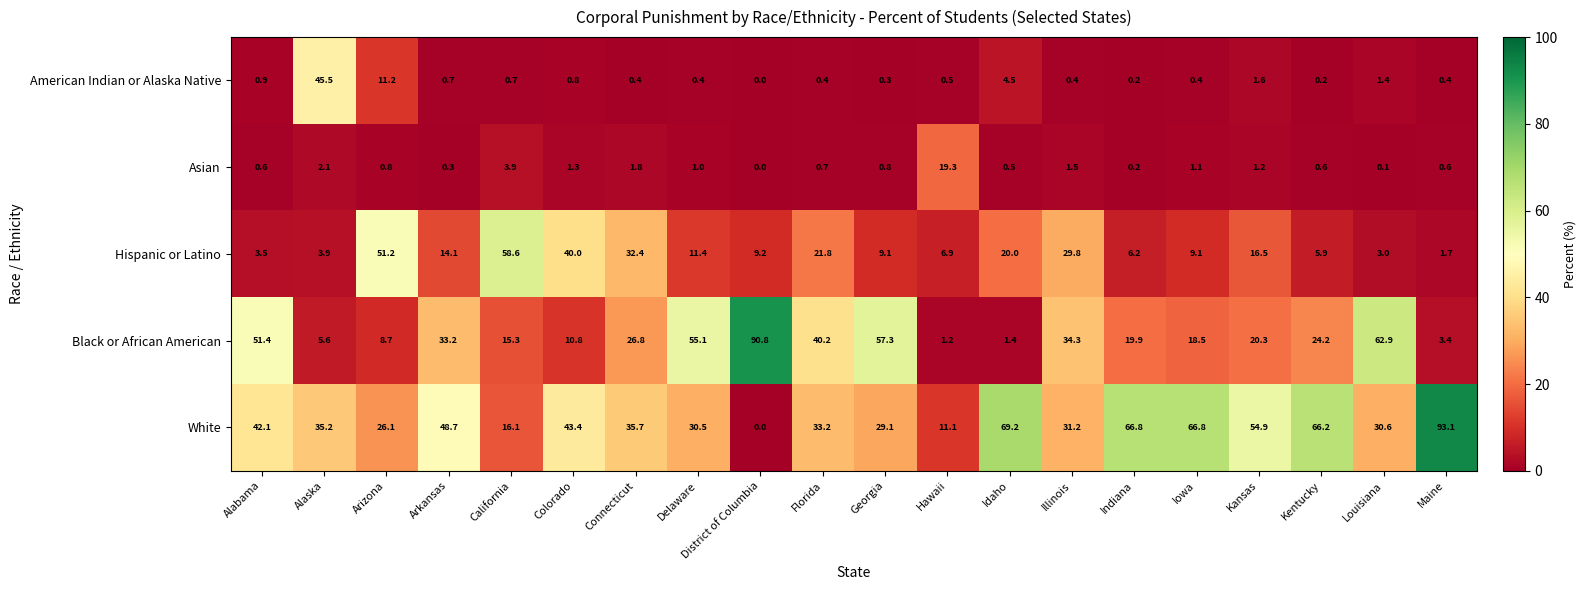

Rank the series by their maximum value, from highest to lowest.

White, Black or African American, Hispanic or Latino, American Indian or Alaska Native, Asian